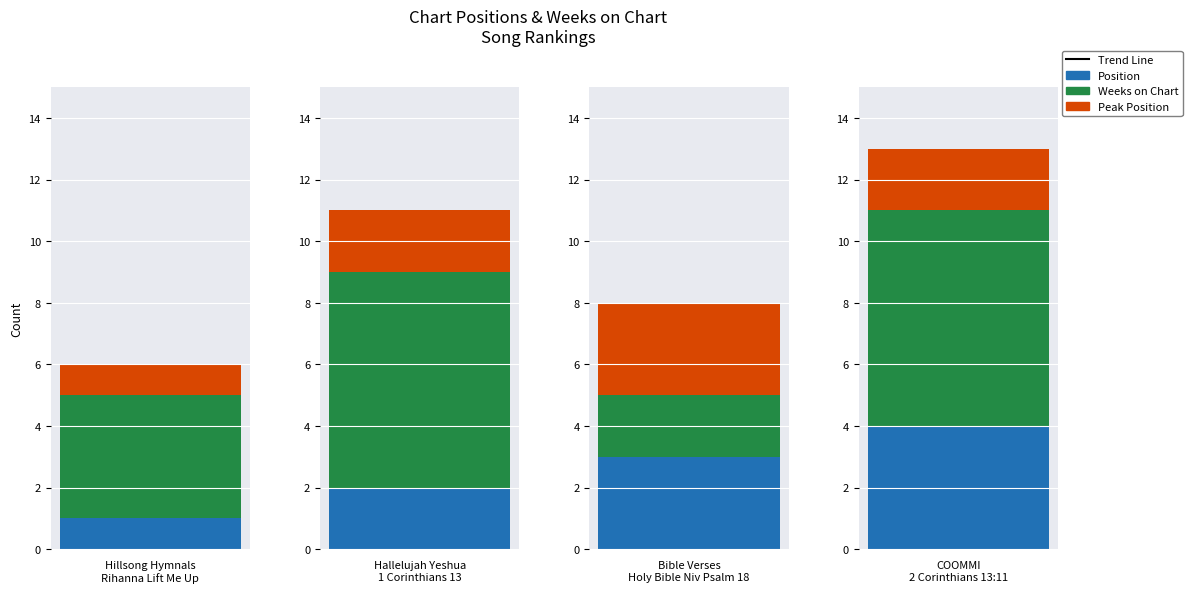

Are the bars horizontal?

No